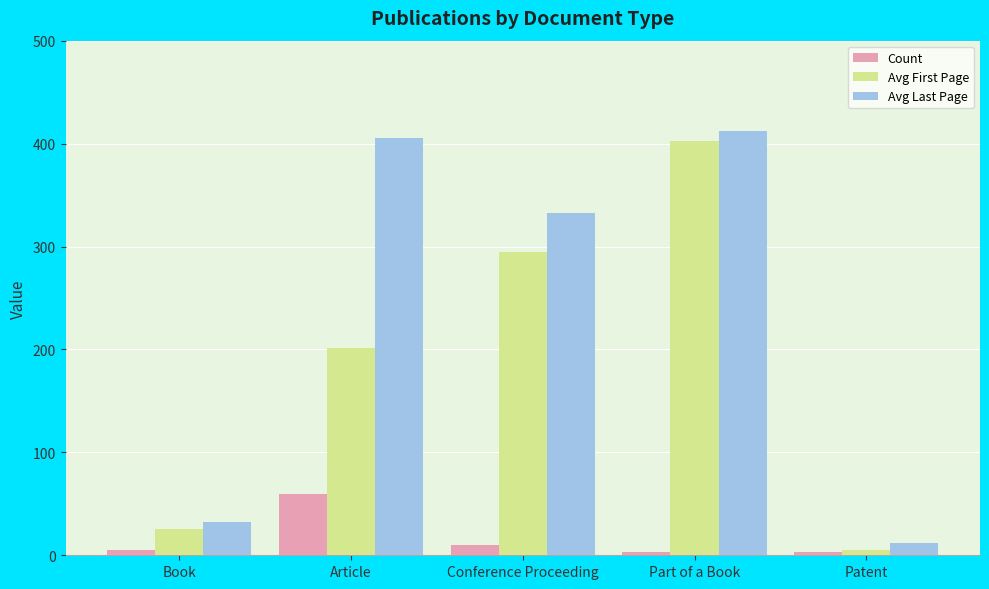

Is it true that Avg Last Page equals 172 at Article?

False